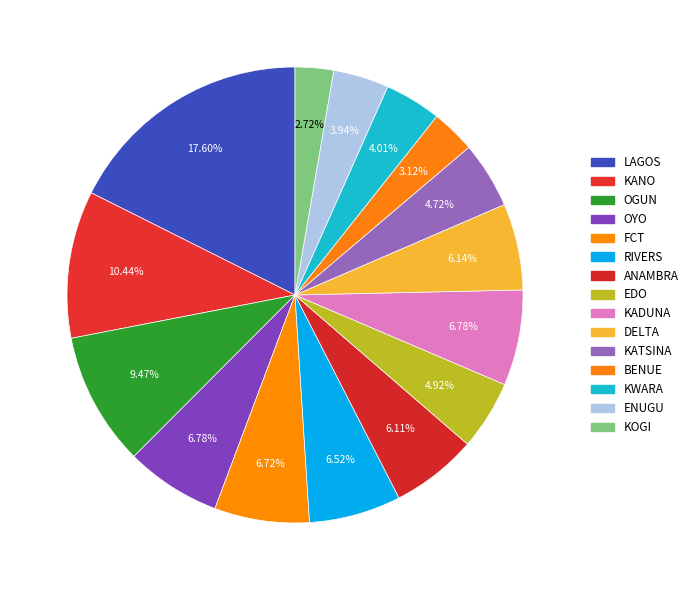

True or false: ANAMBRA accounts for 15% of the total.

False